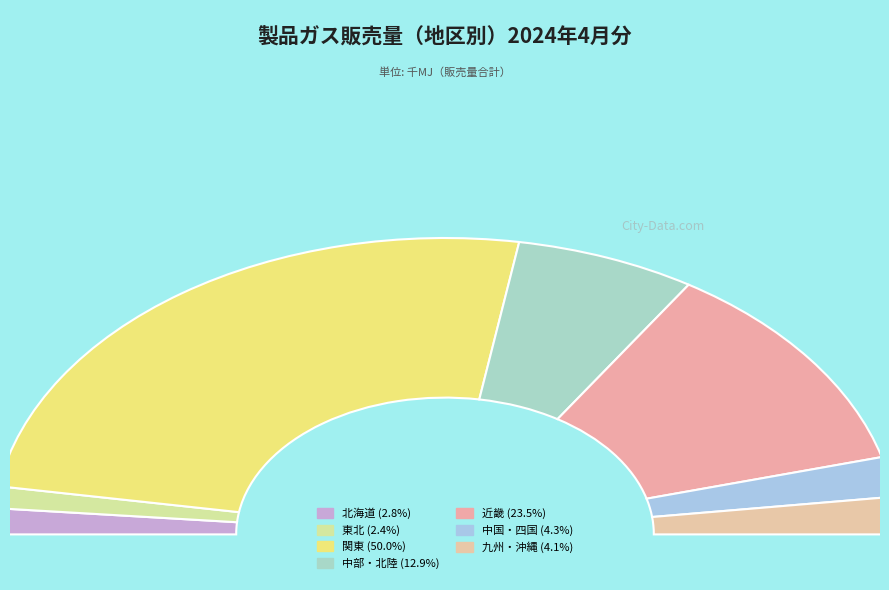

What is the smallest slice in the pie chart?

東北